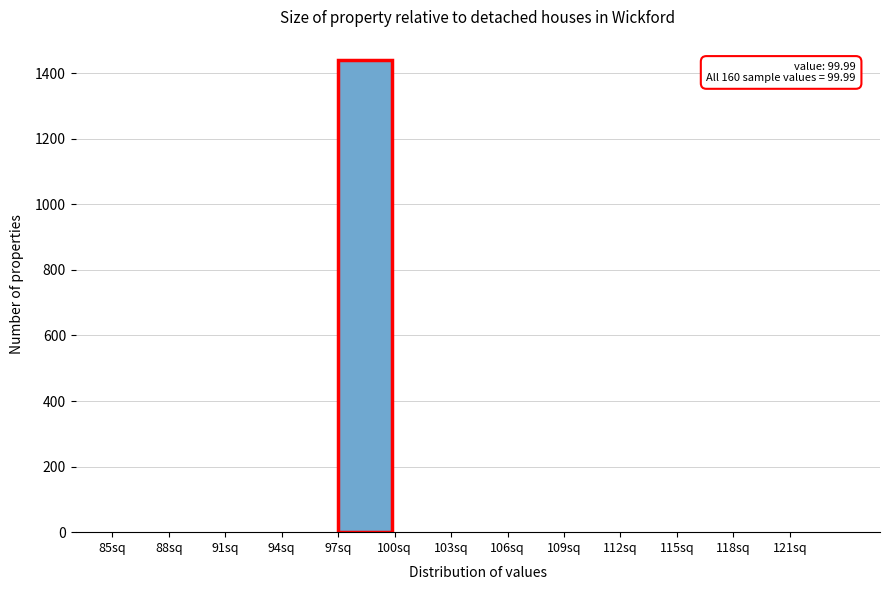

Reading left to right, extract all data points from this chart.

85sq=0	88sq=0	91sq=0	94sq=0	97sq=1439	100sq=0	103sq=0	106sq=0	109sq=0	112sq=0	115sq=0	118sq=0	121sq=0